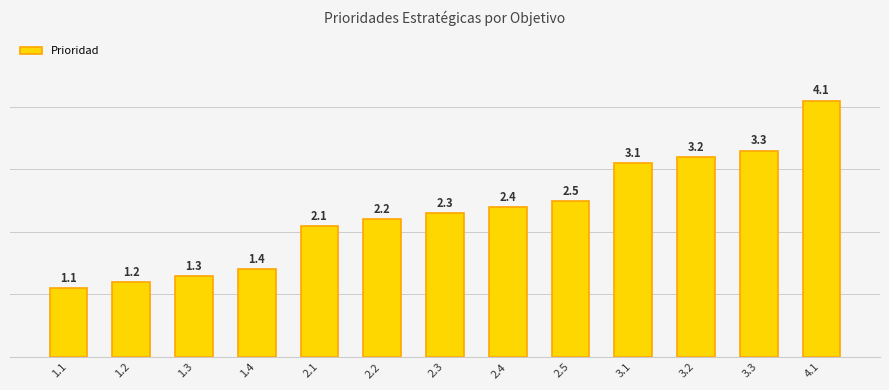

The value at 2.5 is 4.0. True or false?

False